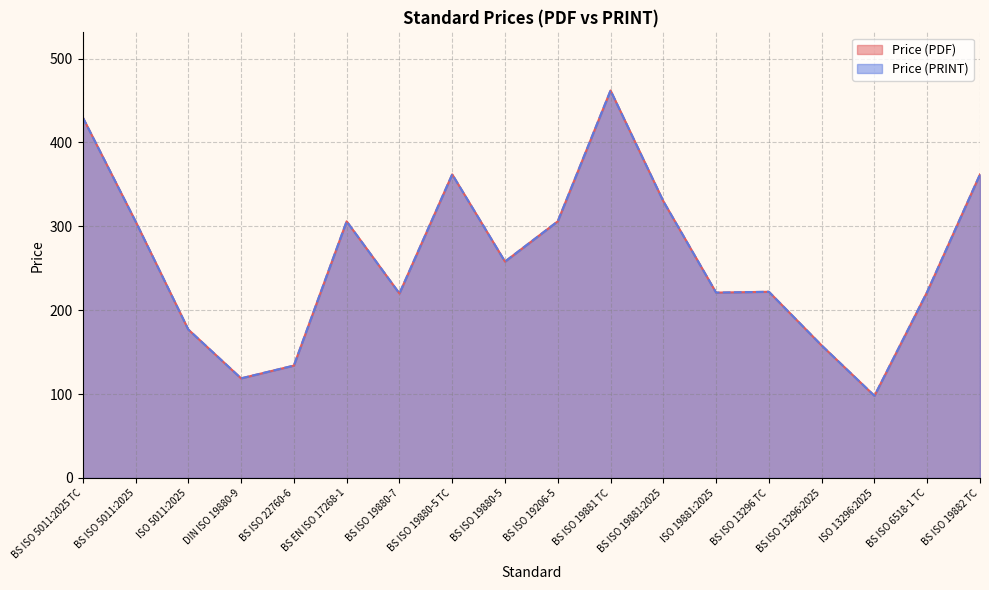

True or false: Price (PRINT) and Price (PDF) cross at least once.

False